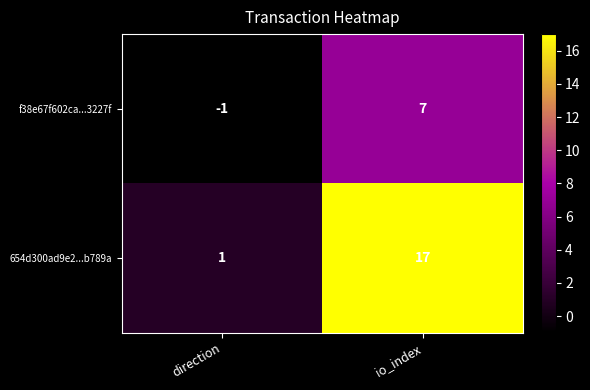

Which series has the widest spread of values?

654d300ad9e2...b789a